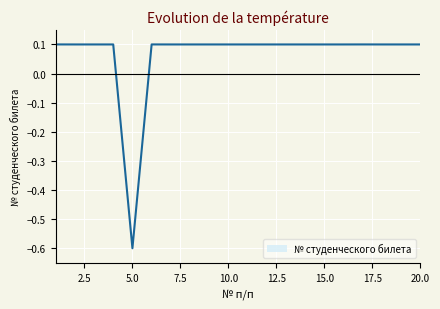

Count the number of data series in this chart.

1